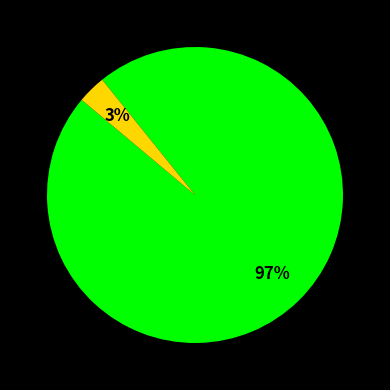

Is there any slice that represents more than half of the pie?

Yes